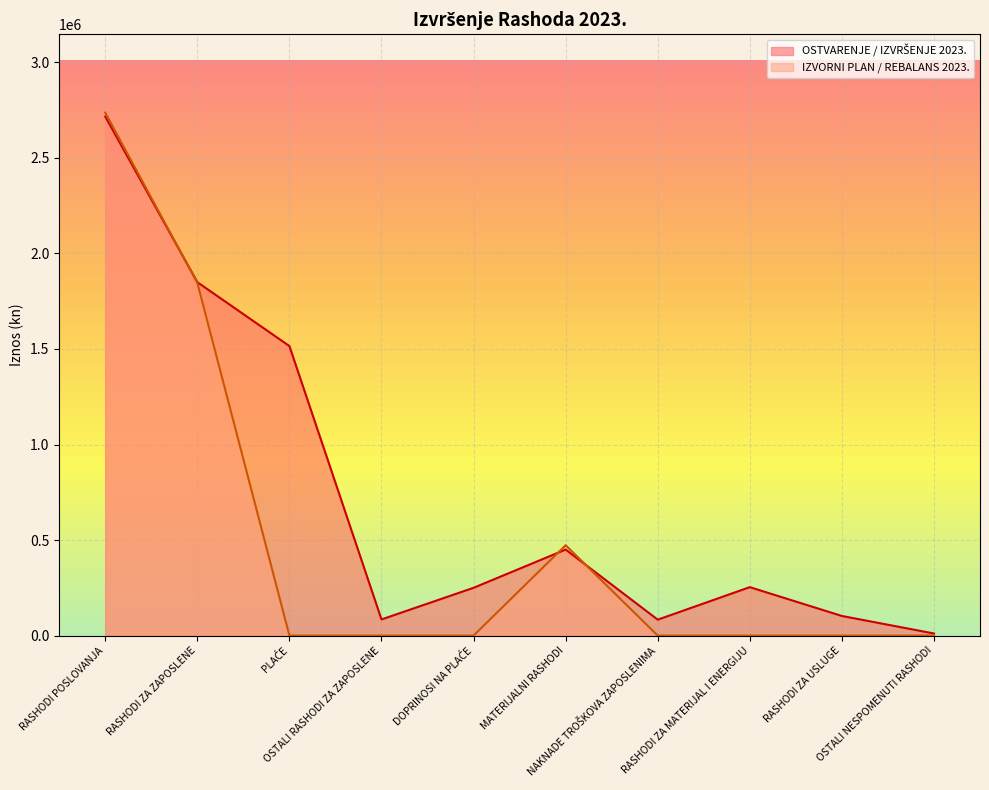

How many lines are shown in the chart?

2